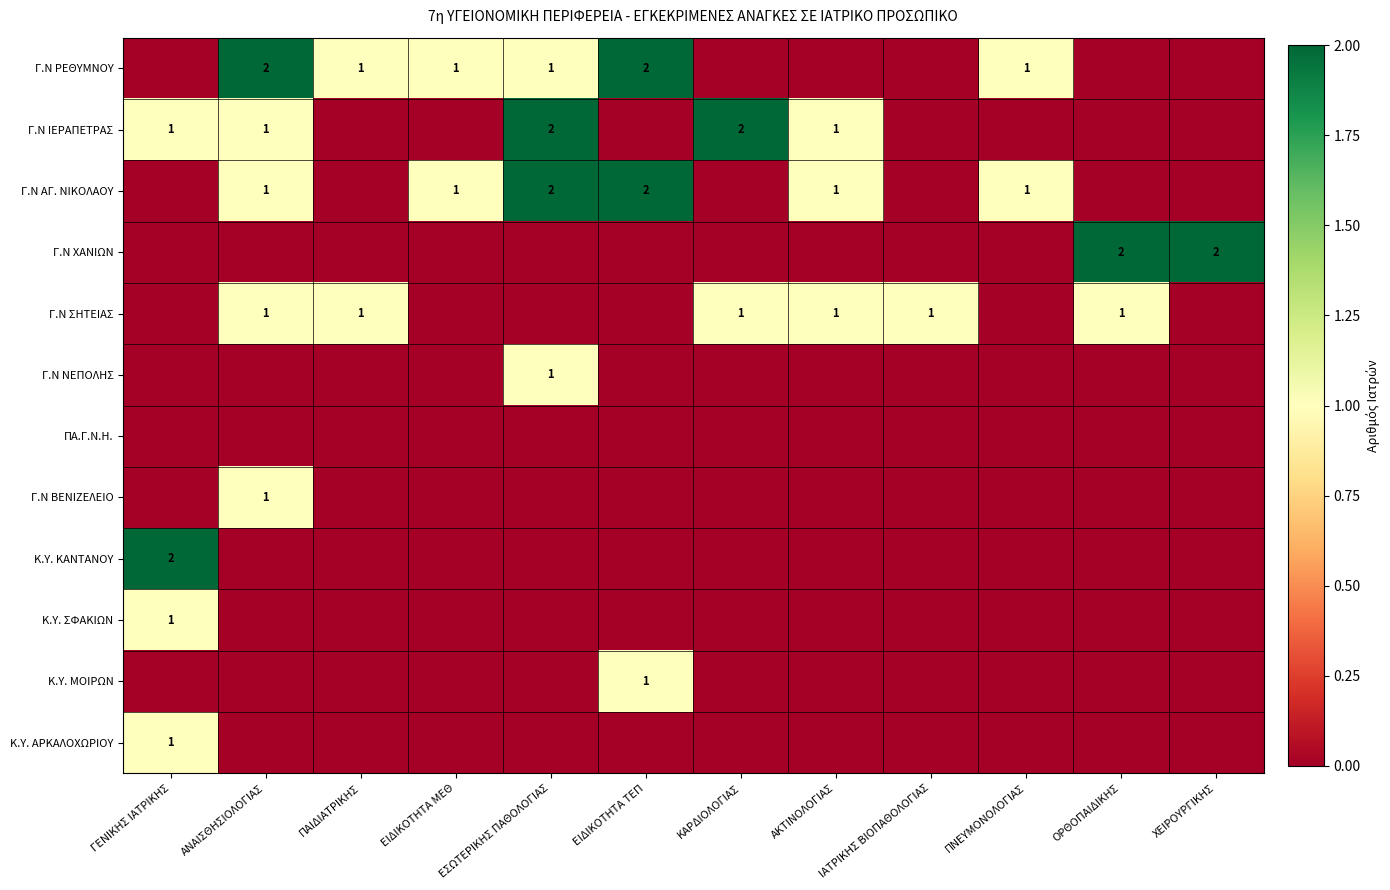

Is it true that Γ.Ν ΣΗΤΕΙΑΣ equals 1 at ΚΑΡΔΙΟΛΟΓΙΑΣ?

True